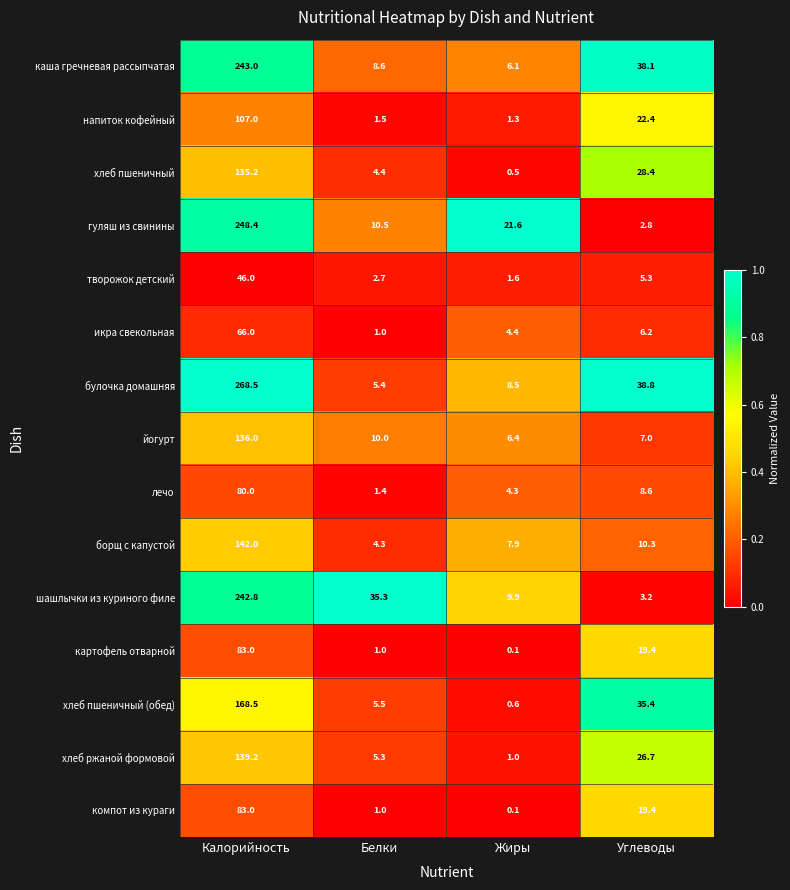

Which category has the highest value across all series?

Калорийность